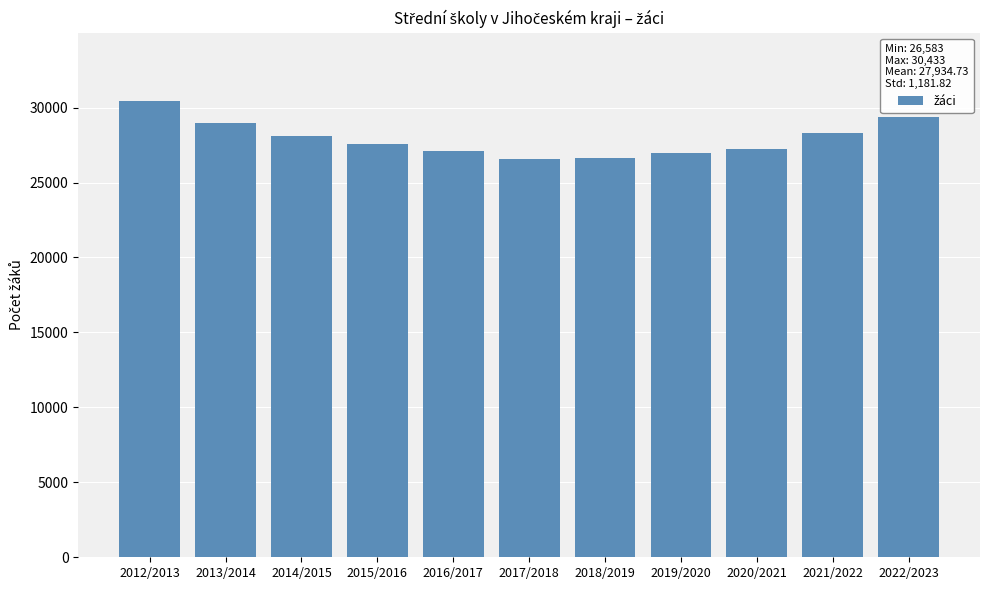

What is the minimum value shown in the chart?

26583